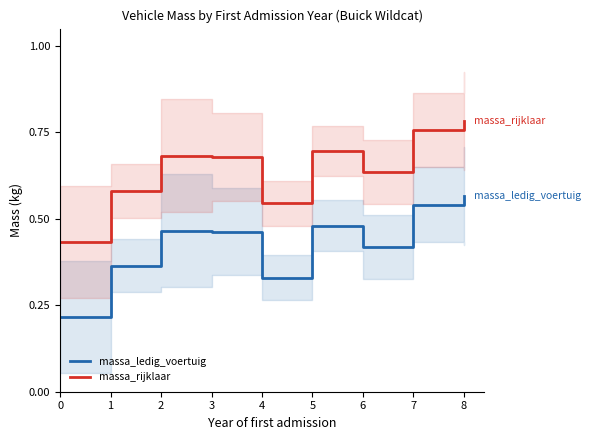

True or false: massa_ledig_voertuig and massa_rijklaar intersect in this chart.

False